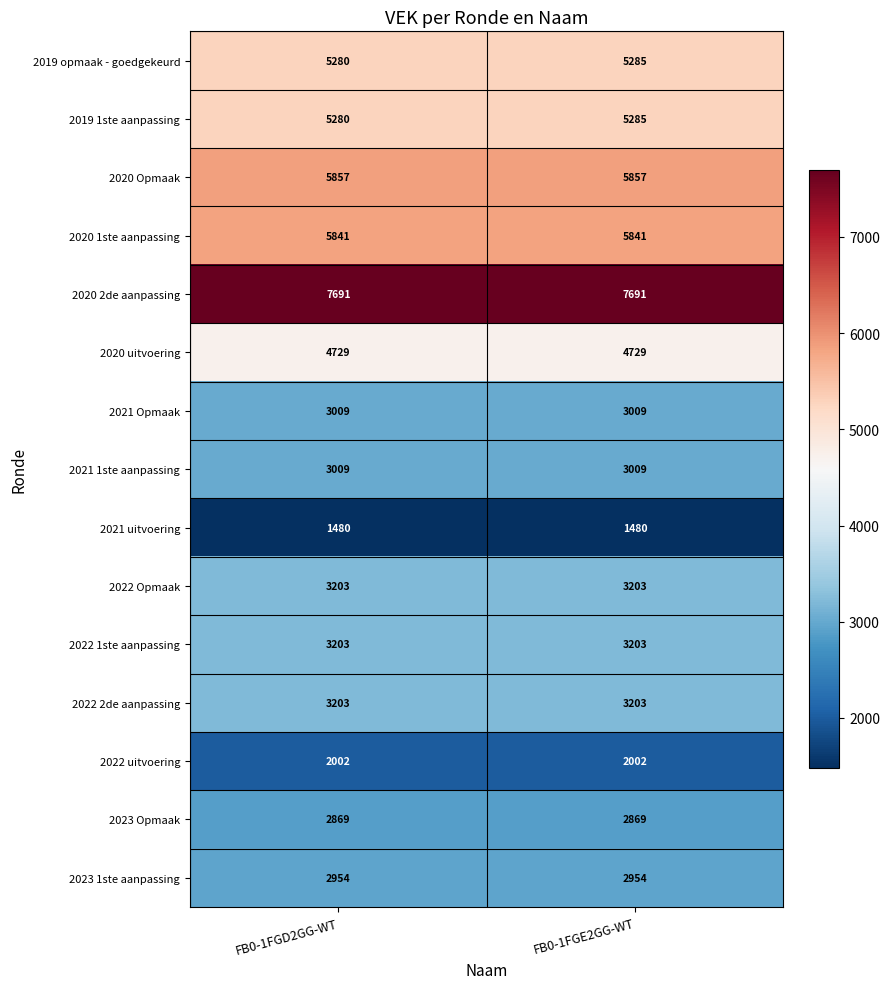

What is the maximum value for 2021 Opmaak?

3009